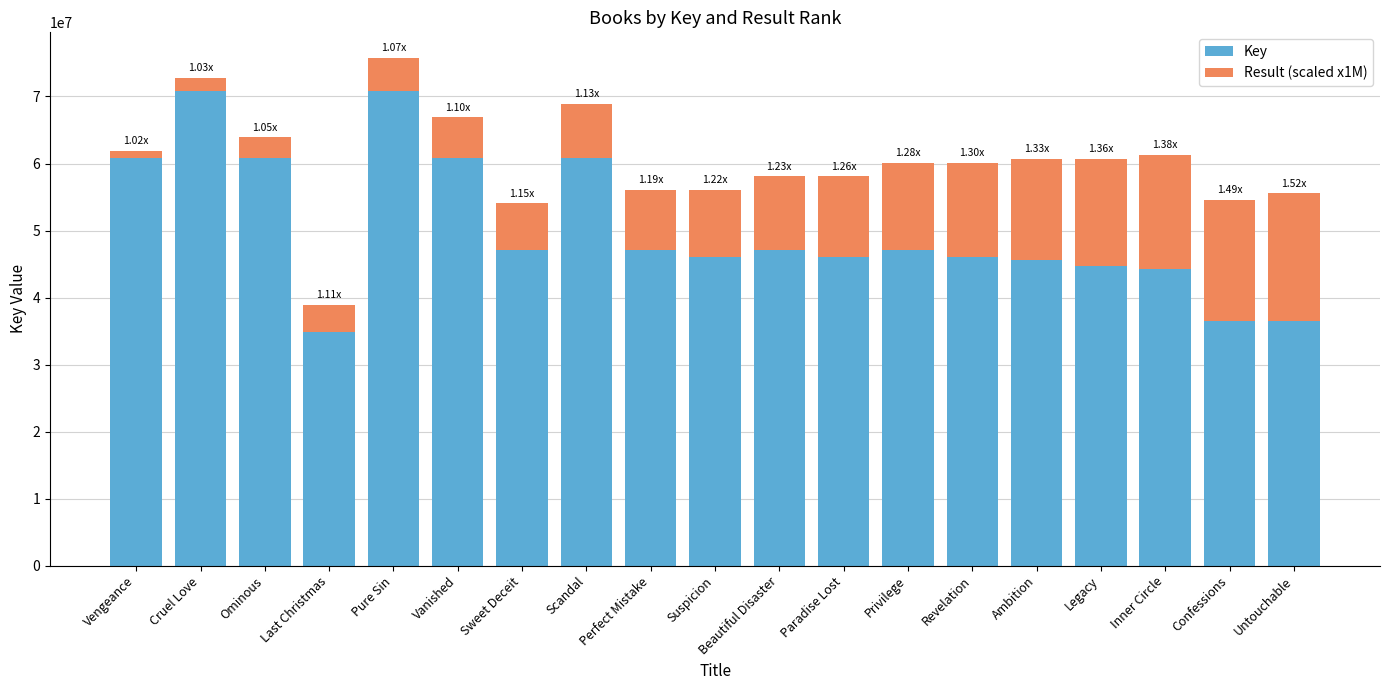

Does the chart contain any negative values?

No